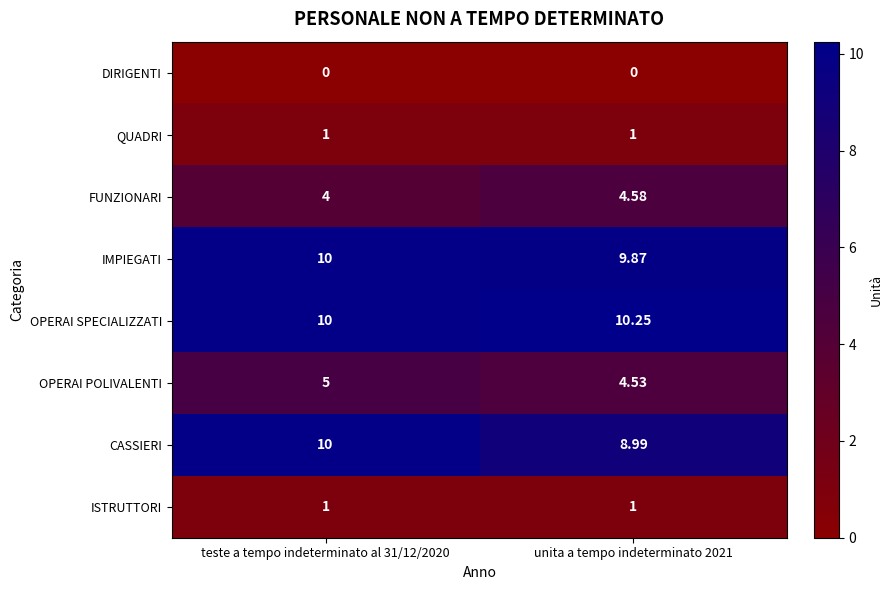

Between teste a tempo indeterminato al 31/12/2020 and unita a tempo indeterminato 2021, which series saw the biggest shift?

CASSIERI